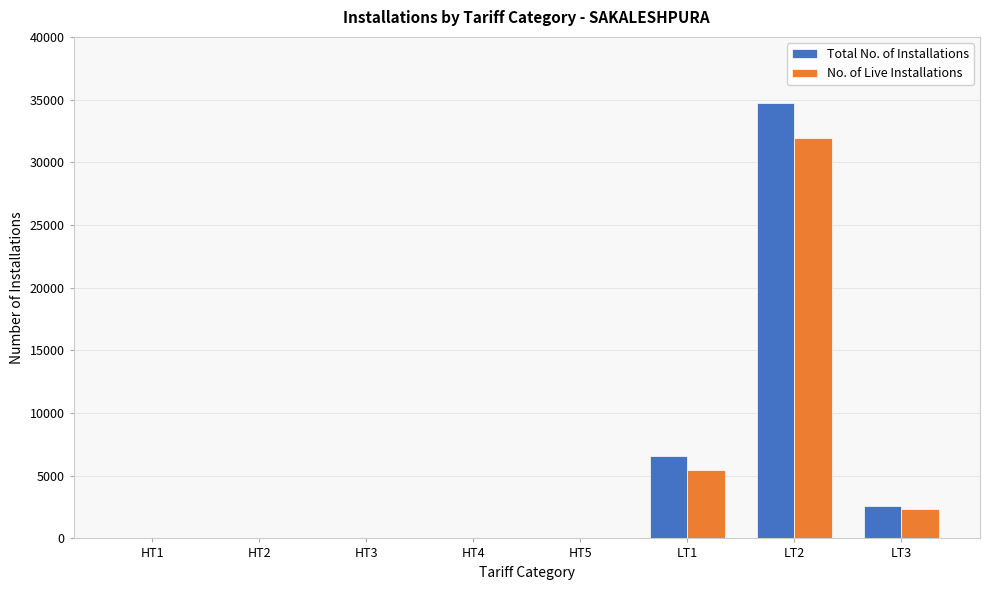

What is the highest value of the No. of Live Installations series?

31966